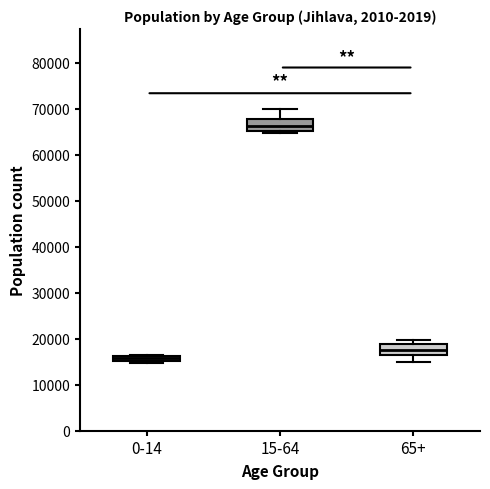

Which box's median line is the lowest?

0-14